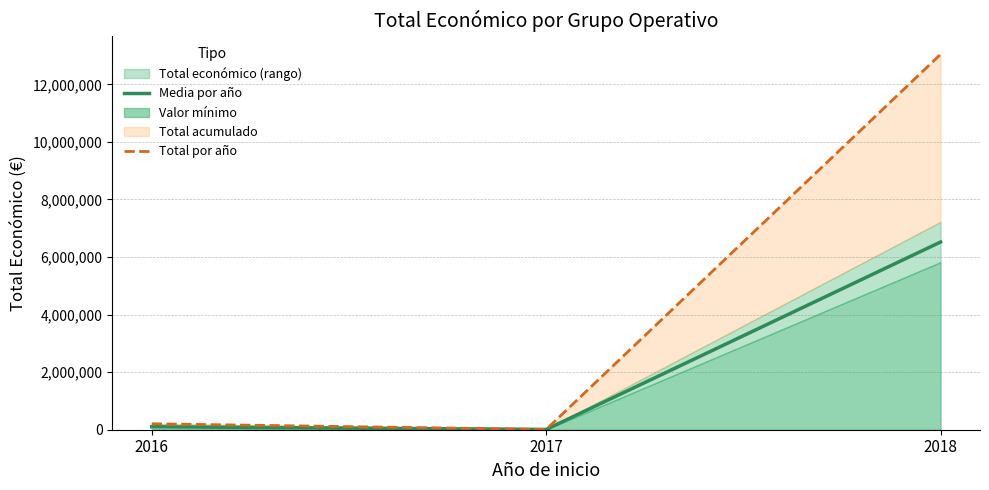

Does the chart display data point markers on the line(s)?

No